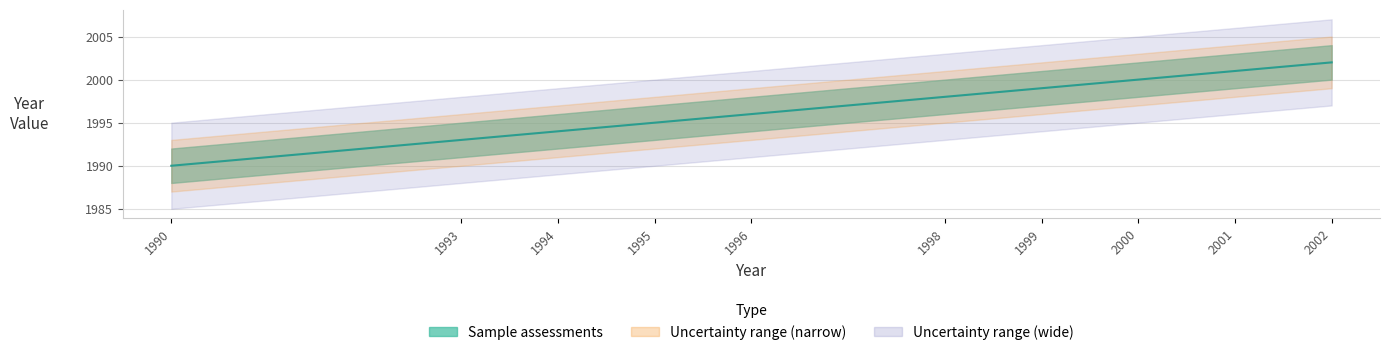

List the labels in order of value, largest first.

2002, 2001, 2000, 1999, 1998, 1996, 1995, 1994, 1993, 1990